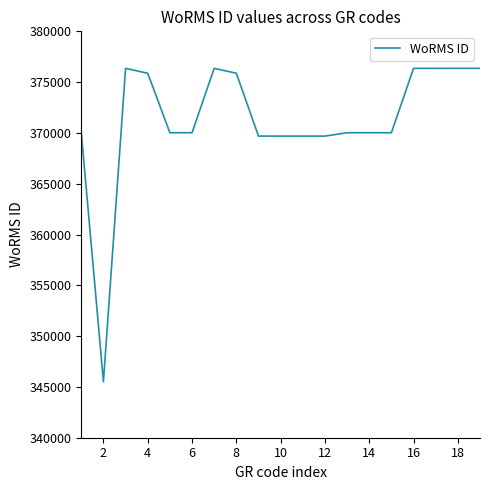

What is the difference between the maximum and minimum values?

30847